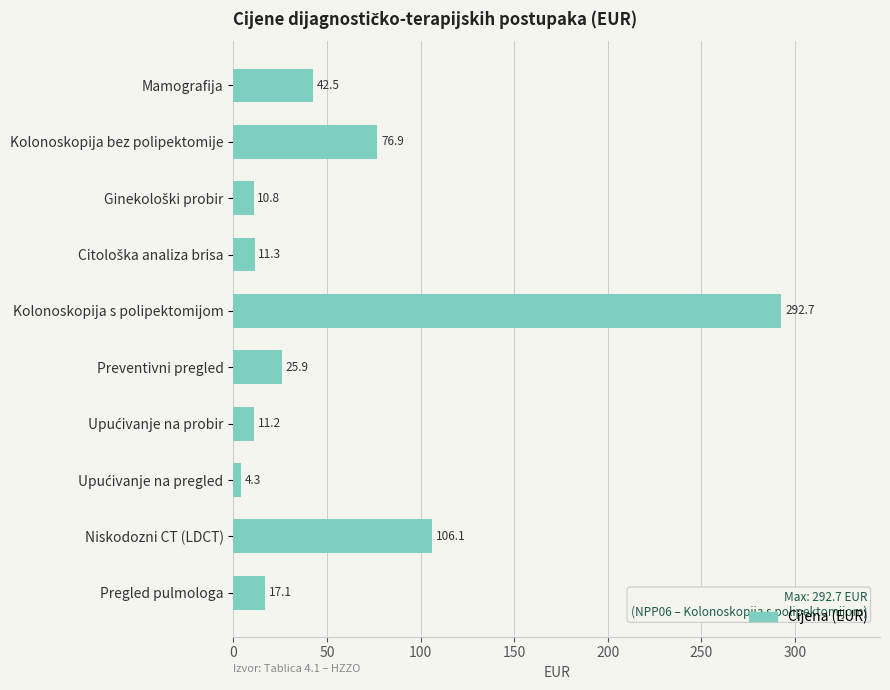

What is the value of the 1st bar from the top?

42.5